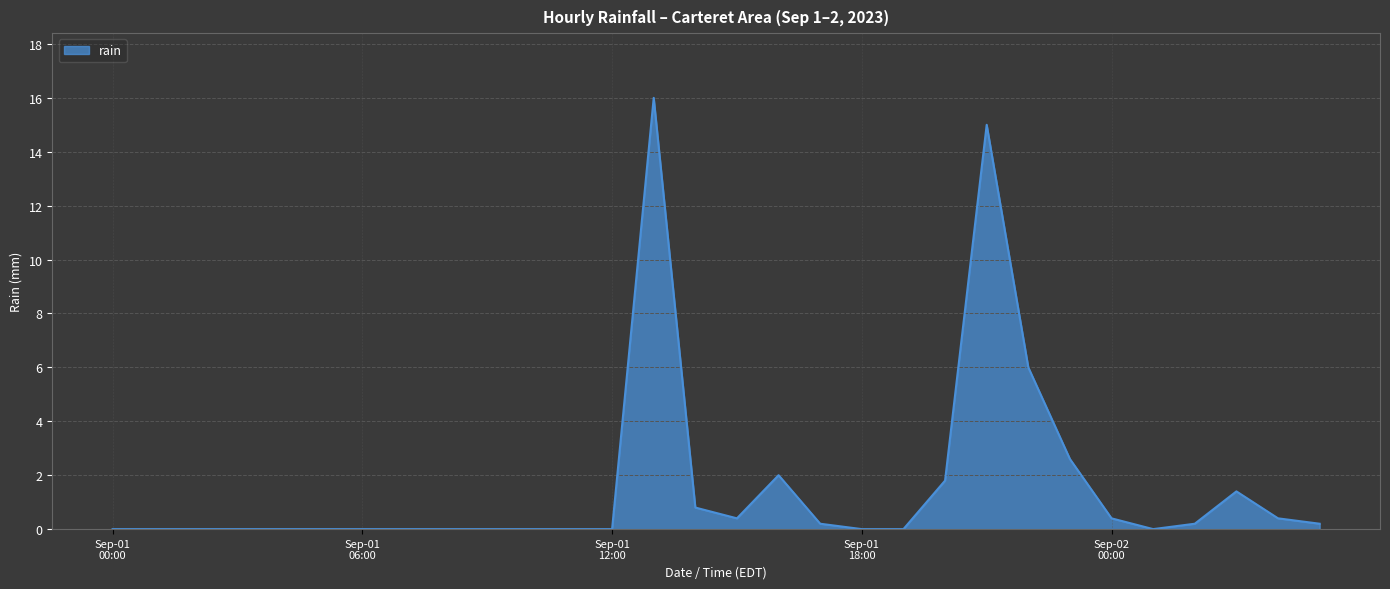

What is the greatest value displayed?

16.0